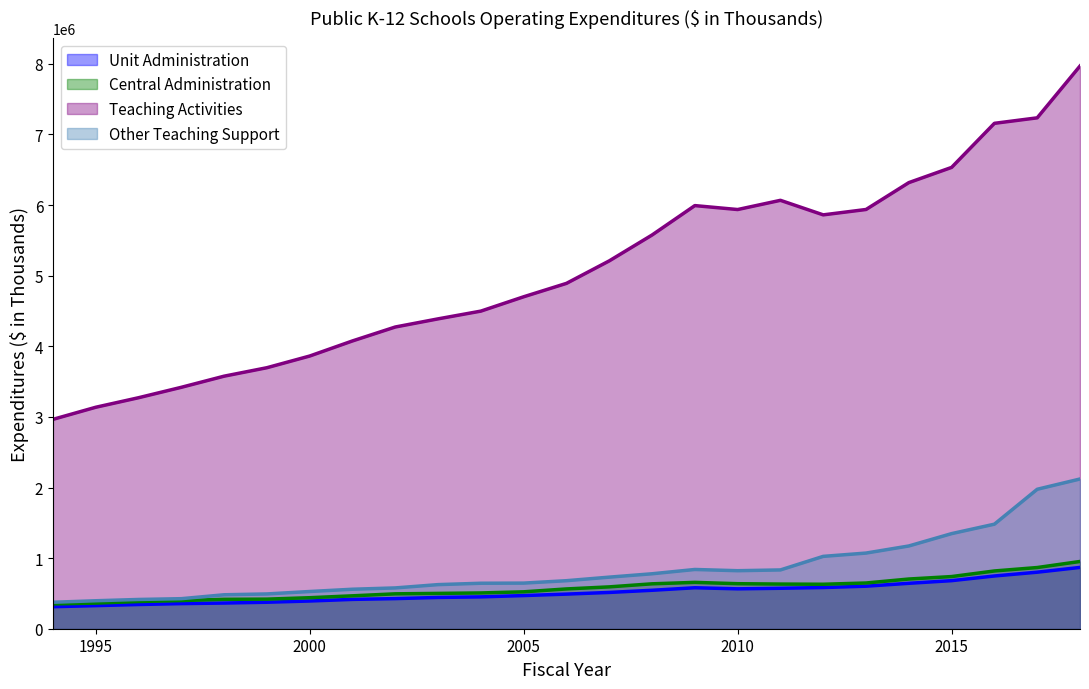

How many interior local peaks does the Central Administration series have?

1